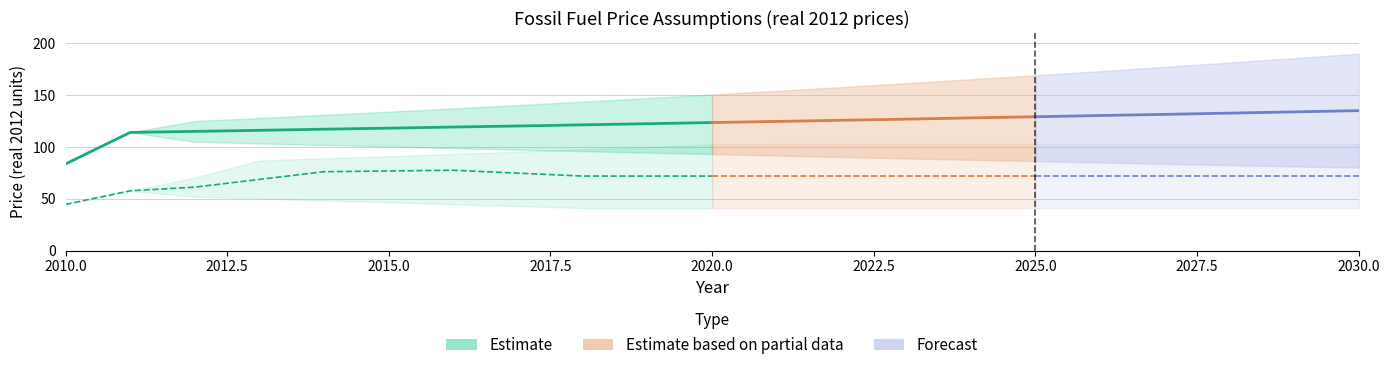

Is the value of Gas Low at 2014 greater than the value of Oil High at 2019?

No